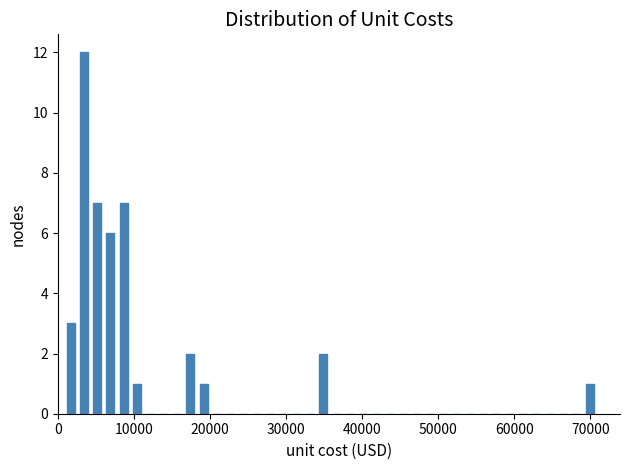

Around what value on the x-axis is the tallest bar? Give the approximate position of its centre, as read against the axis.

3000